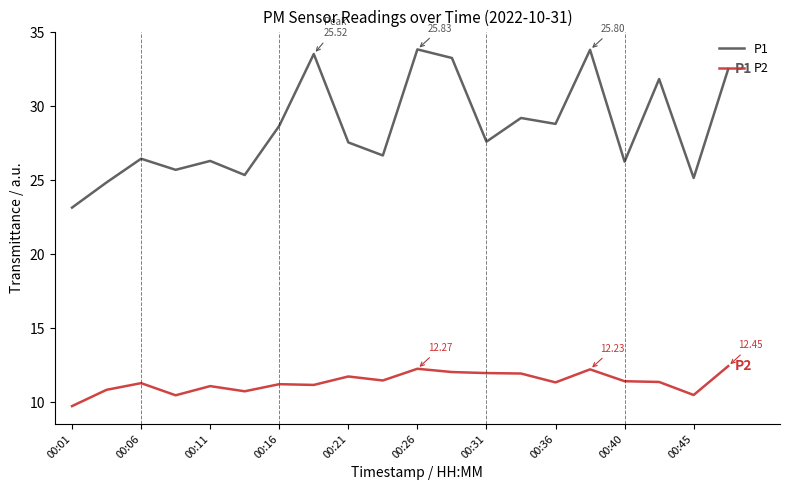

Which series has the largest total across all categories?

P1